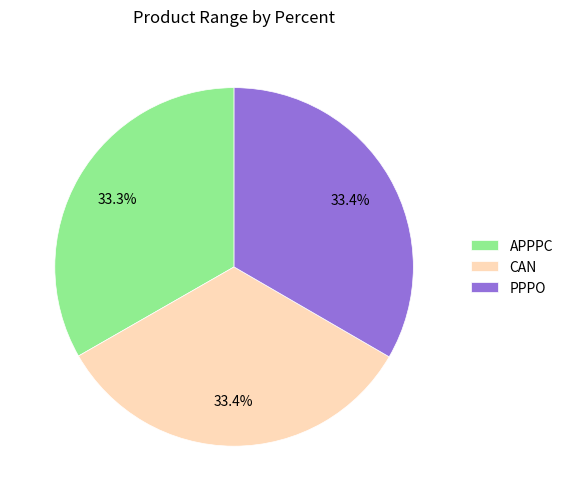

How many slices are in this pie chart?

3